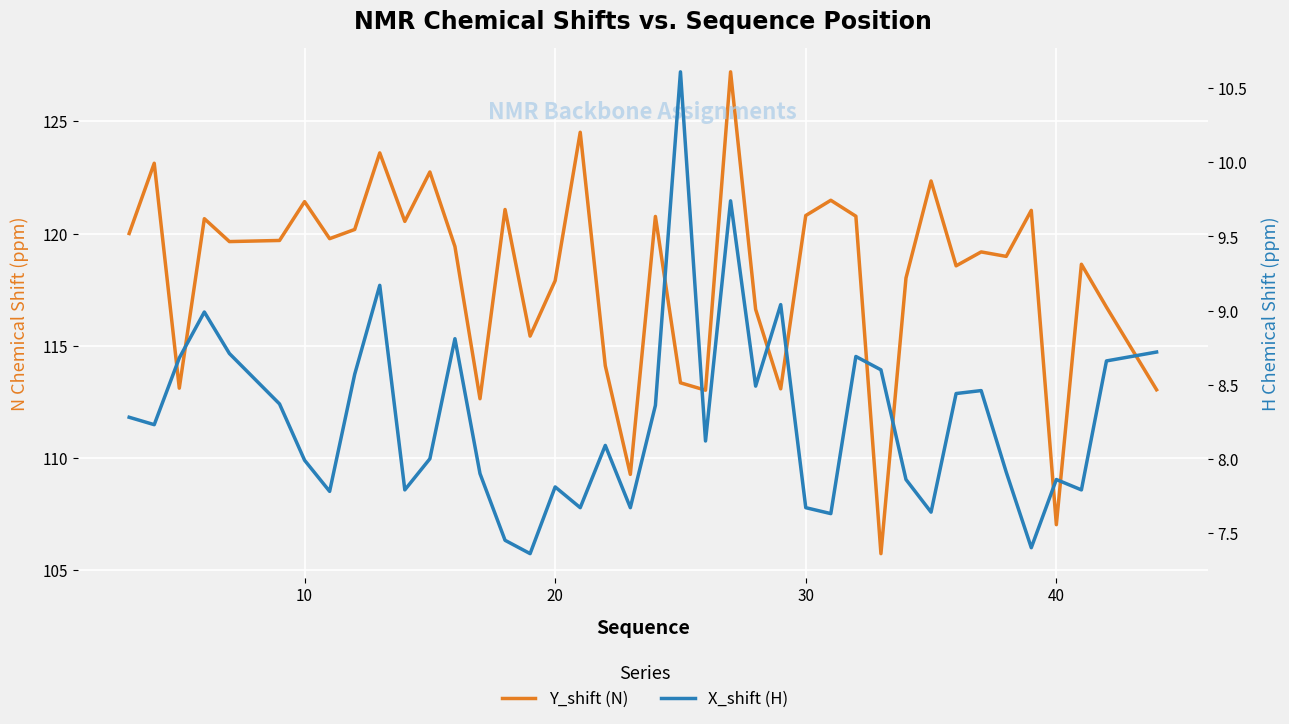

What is the sum of the X_shift (H) values at 23 and 26?

17.4